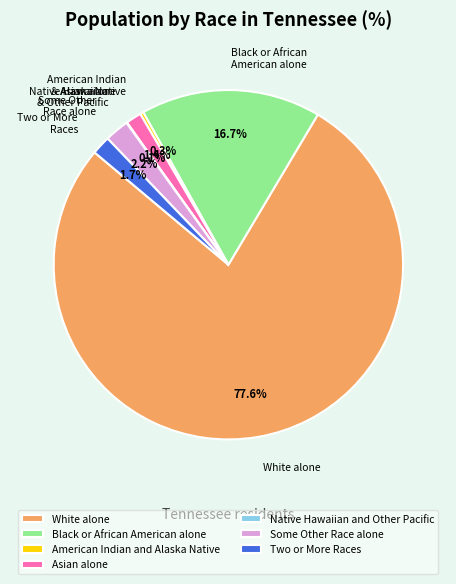

To the nearest percent, what is the difference between the largest and smallest slice percentages?

78%